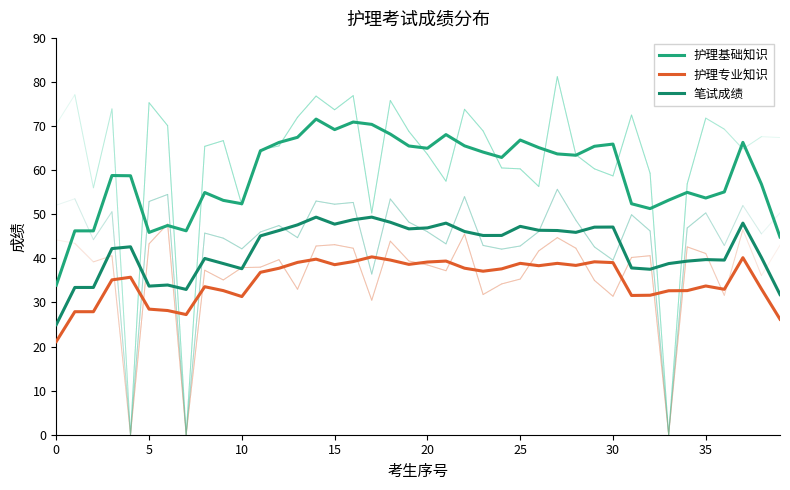

Does the chart display data point markers on the line(s)?

No